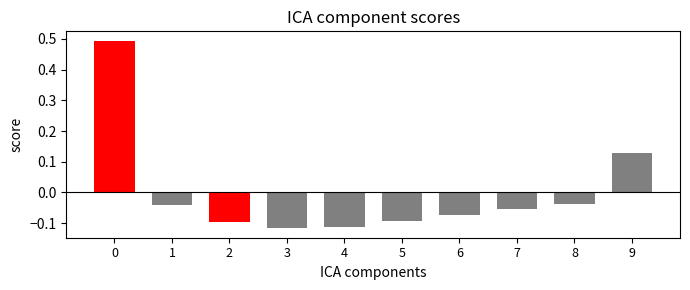

Are the bars grouped side by side (vs. stacked)?

No